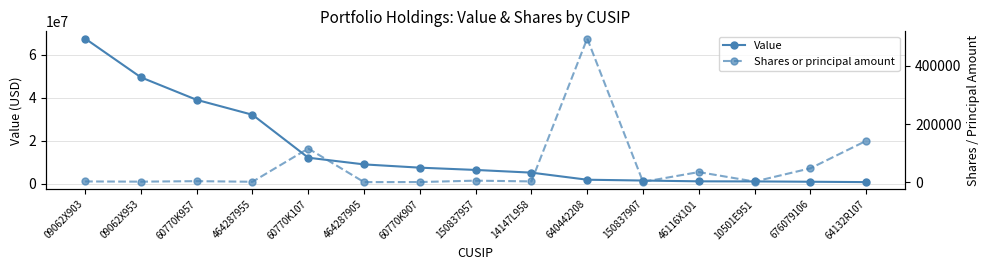

Reading left to right, list all the values displayed in this chart.

Value: 09062X903=67630000	09062X953=49560000	60770K957=39072000	464287955=32115000	60770K107=12119000	464287905=8999000	60770K907=7480000	150837957=6417000	14147L958=5163000	640442208=1864000	150837907=1482000	46116X101=1113000	10501E951=1073000	676079106=921000	64132R107=748000
Shares or principal amount: 09062X903=2762	09062X953=2024	60770K957=3740	464287955=1638	60770K107=116000	464287905=459	60770K907=716	150837957=5503	14147L958=2870	640442208=494297	150837907=1271	46116X101=35000	10501E951=2371	676079106=47945	64132R107=142400